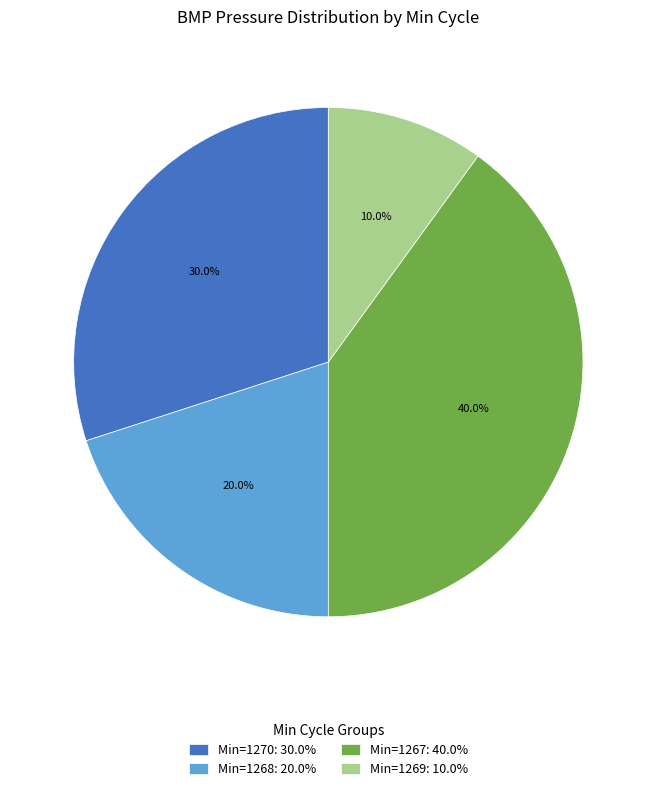

Combined, what portion of the pie is Min=1268: 20.0% and Min=1270: 30.0%?

50.0%